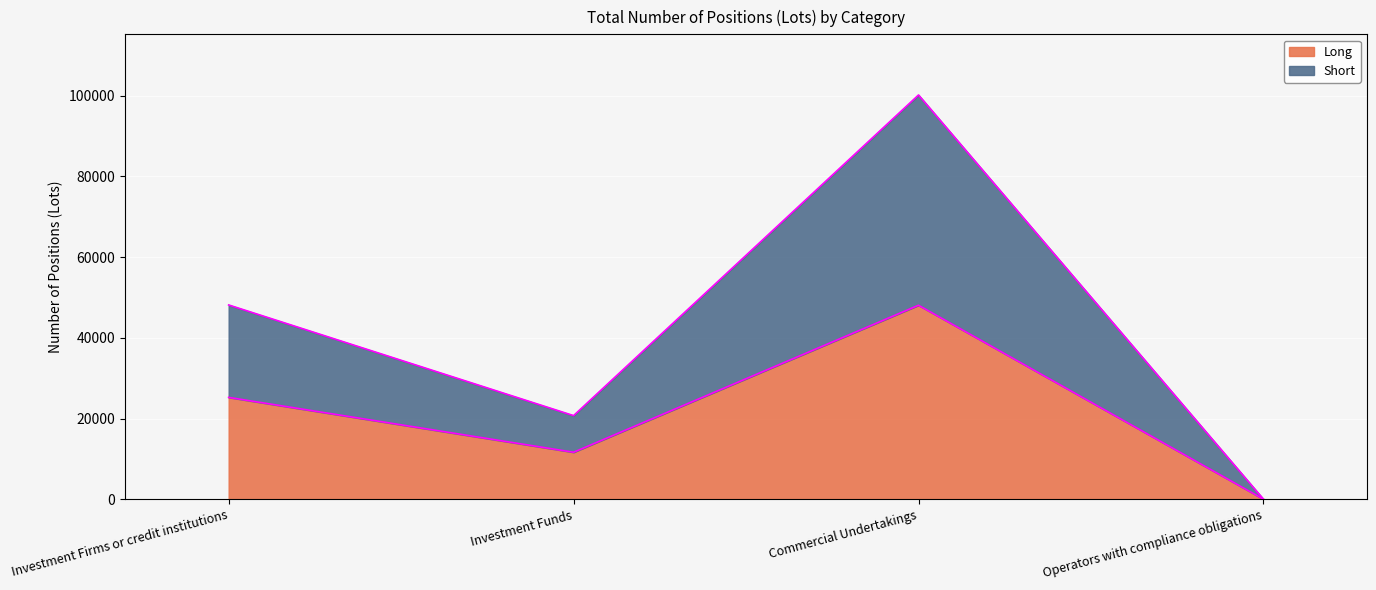

Rank the series by their maximum value, from lowest to highest.

Long, Short